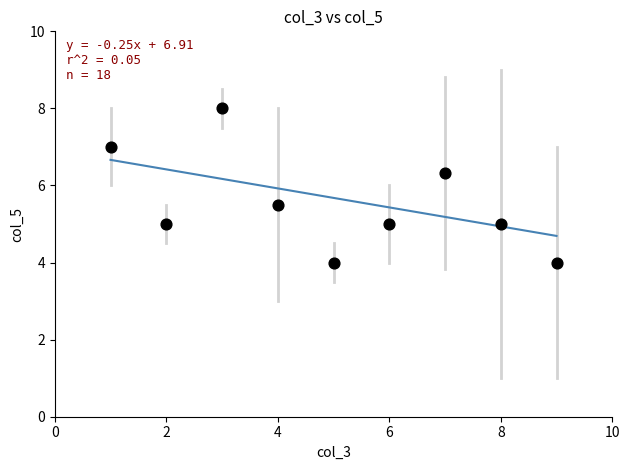

What is the average Y value?

5.5